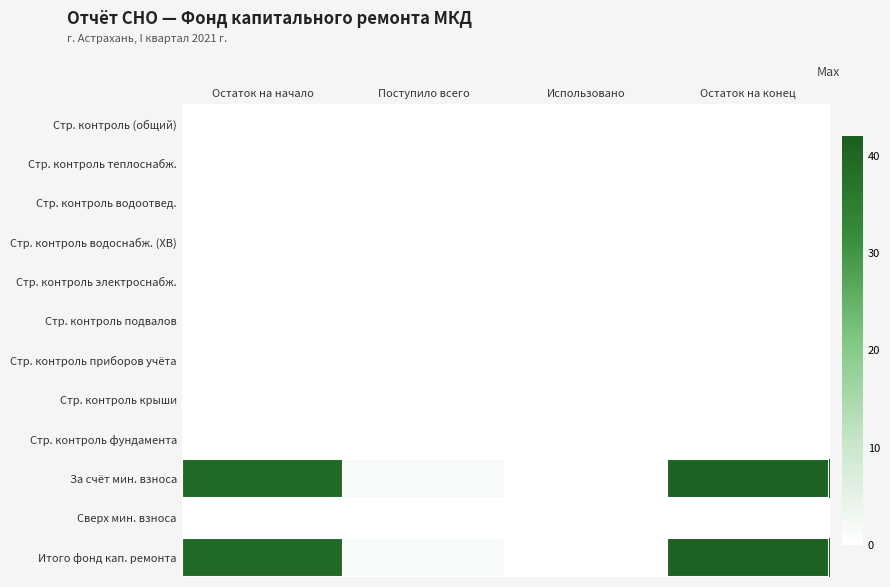

What is the total value across all series at Остаток на конец?

81.8